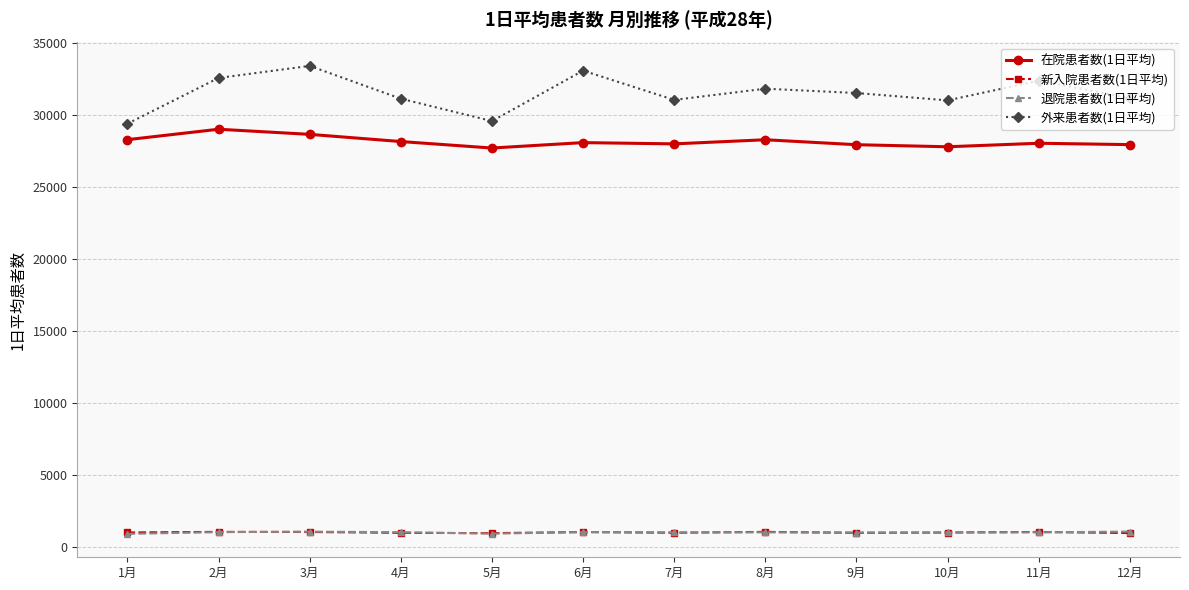

What is the sum of the 新入院患者数(1日平均) values at 1月 and 11月?

1984.2